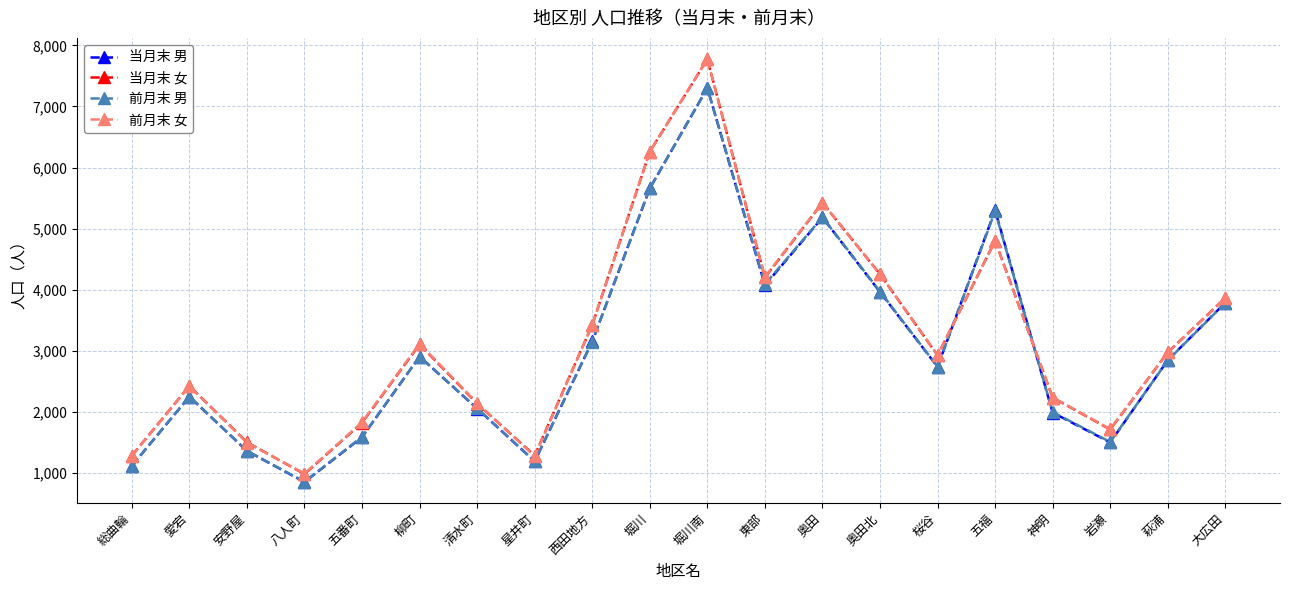

True or false: 当月末 男 has a value of 1498 at 岩瀬.

True